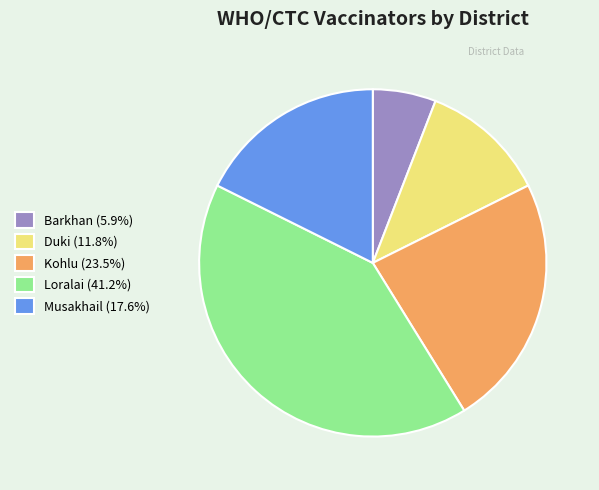

Does any single category account for the majority?

No